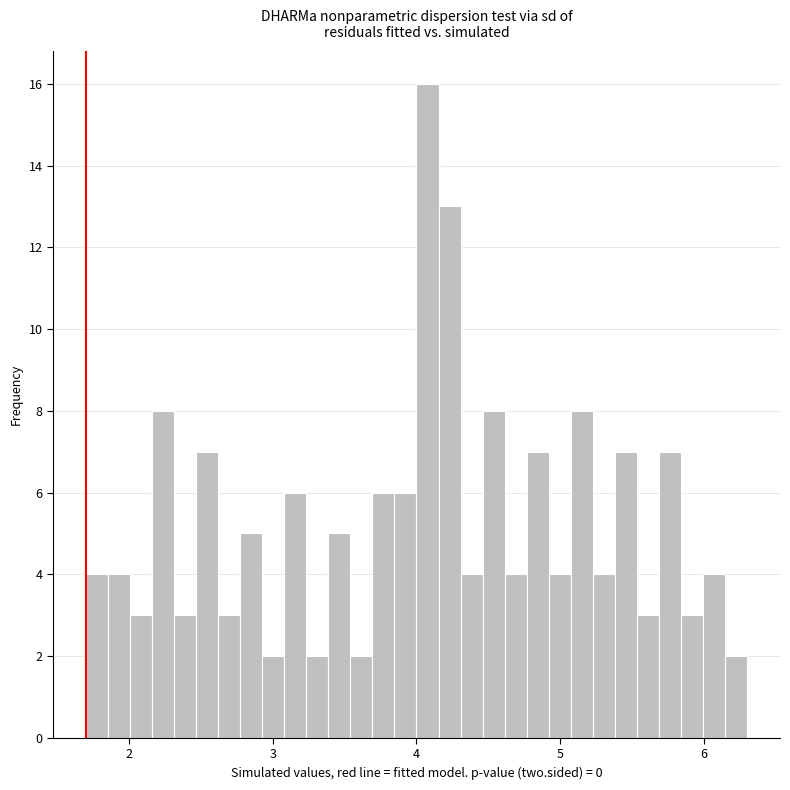

Read against the x-axis, roughly where is the centre of the tallest bar?

4.1